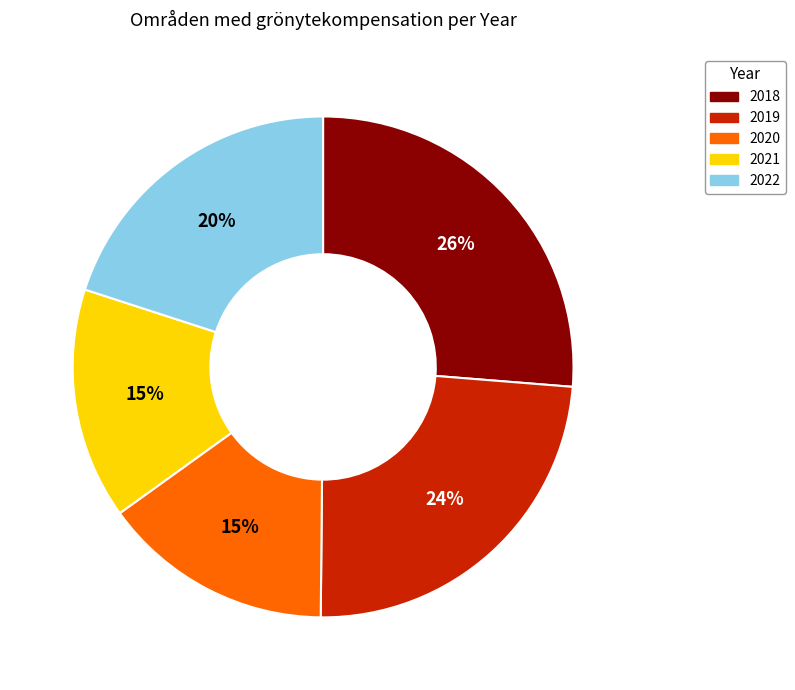

How many slices are in this pie chart?

5